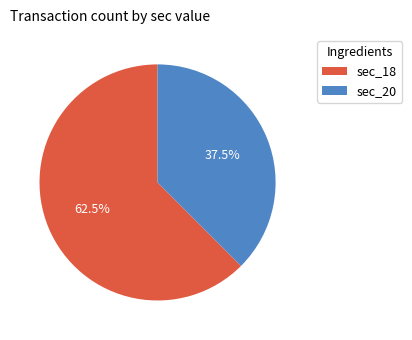

Combined, what portion of the pie is sec_20 and sec_18?

100.0%